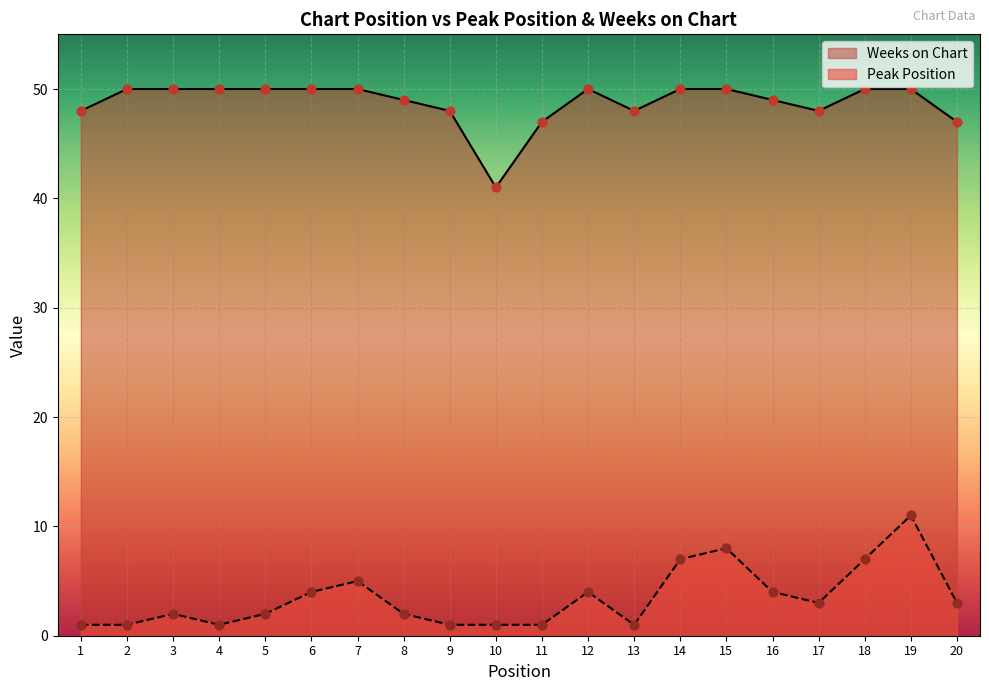

Which series contains the highest Y value?

Weeks on Chart